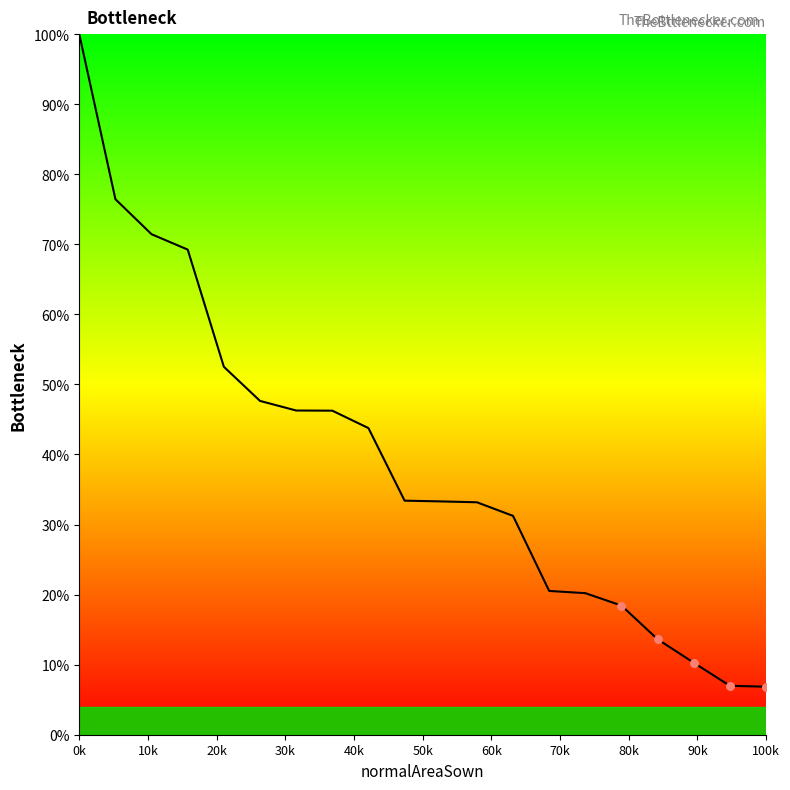

What is the difference between the maximum and minimum values?

93.1